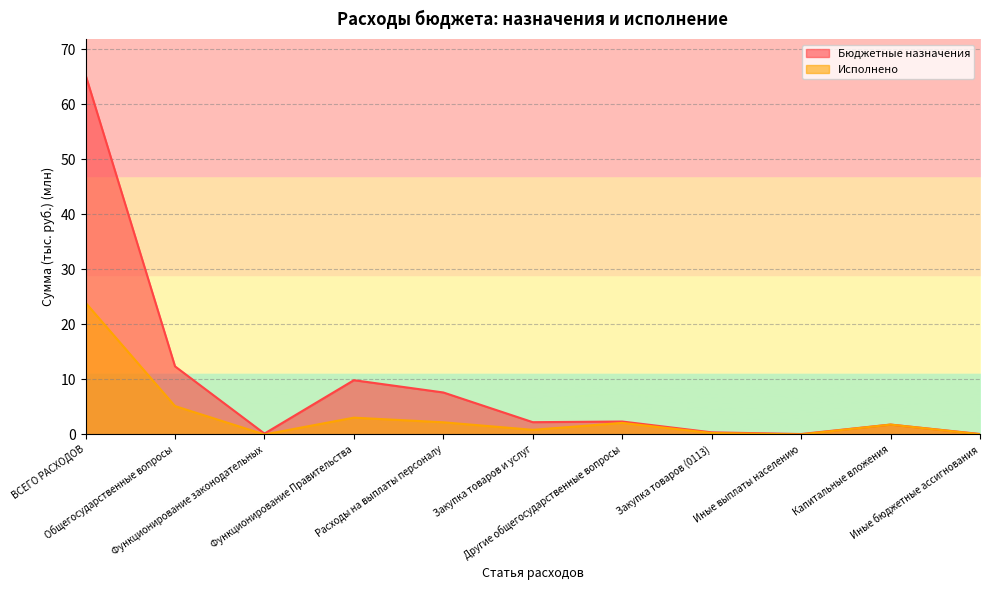

Reading left to right, extract all data points from this chart.

Бюджетные назначения: 65.3	12.4	0.2	9.9	7.6	2.2	2.4	0.4	0.1	1.8	0.1
Исполнено: 23.9	5.2	0.0	3.1	2.2	0.8	2.1	0.3	0.0	1.8	0.0